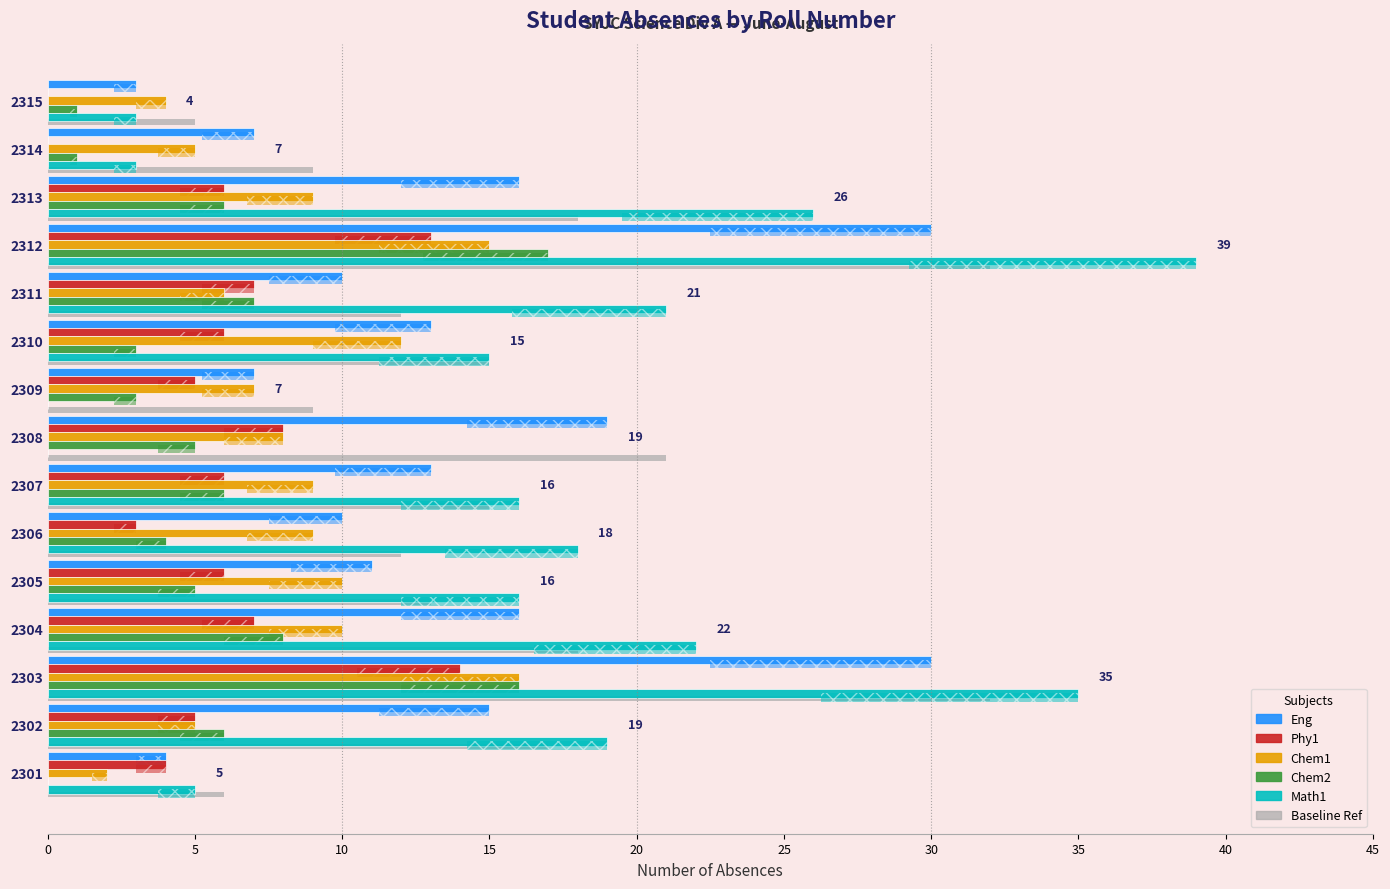

The Total Lectures Ref series shows 9 at 2315. True or false?

False